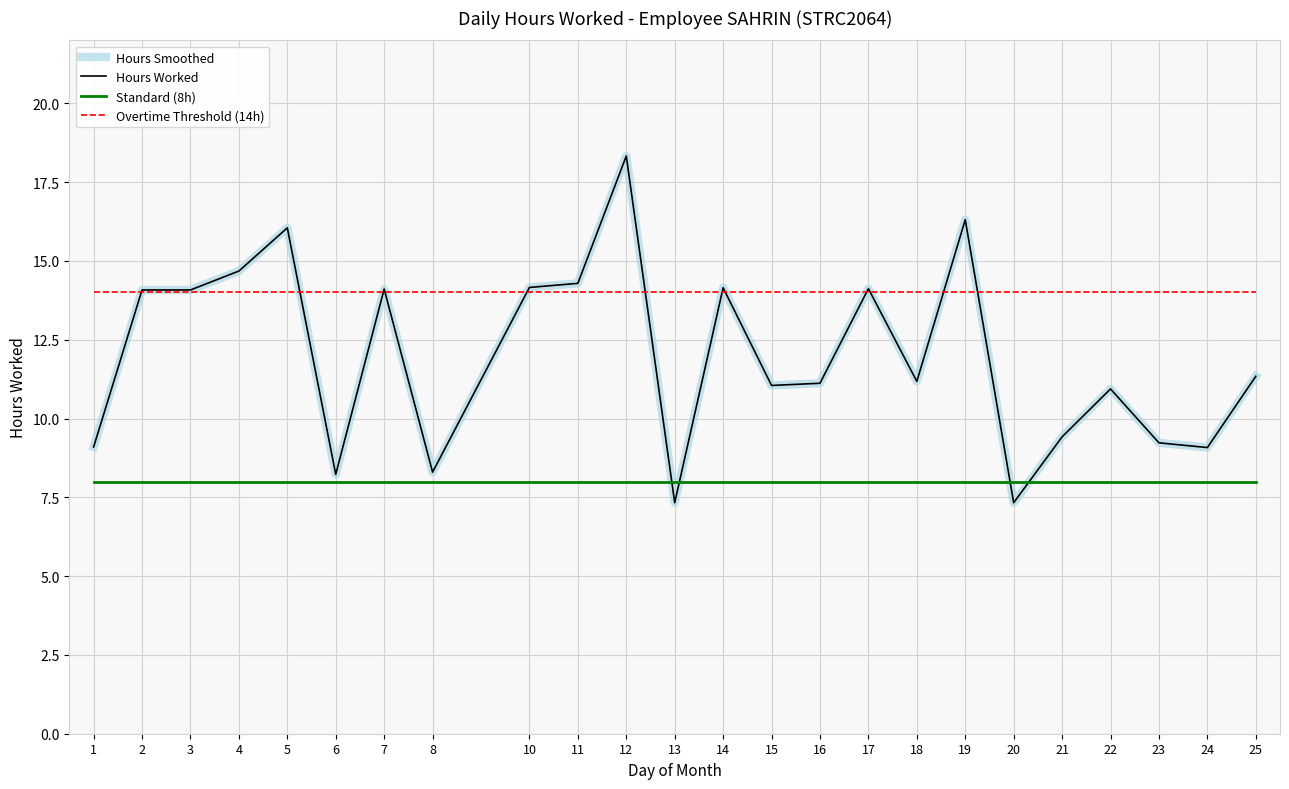

Is this an area chart (filled region under the line)?

No